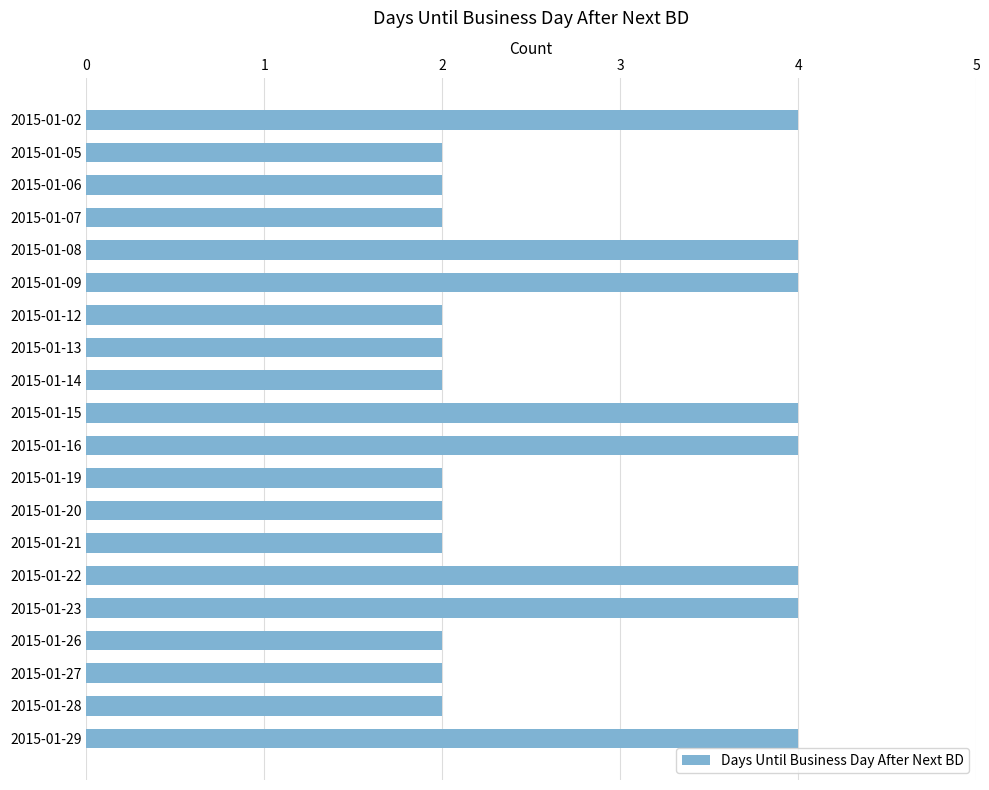

What is the sum of all values?

56